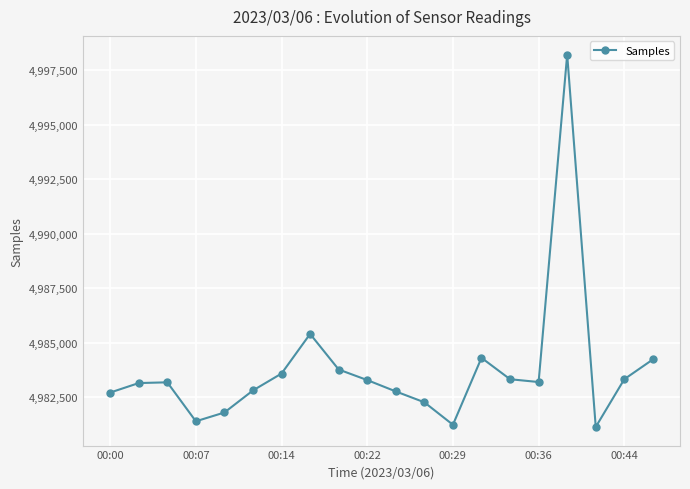

What is the average value?

4983751